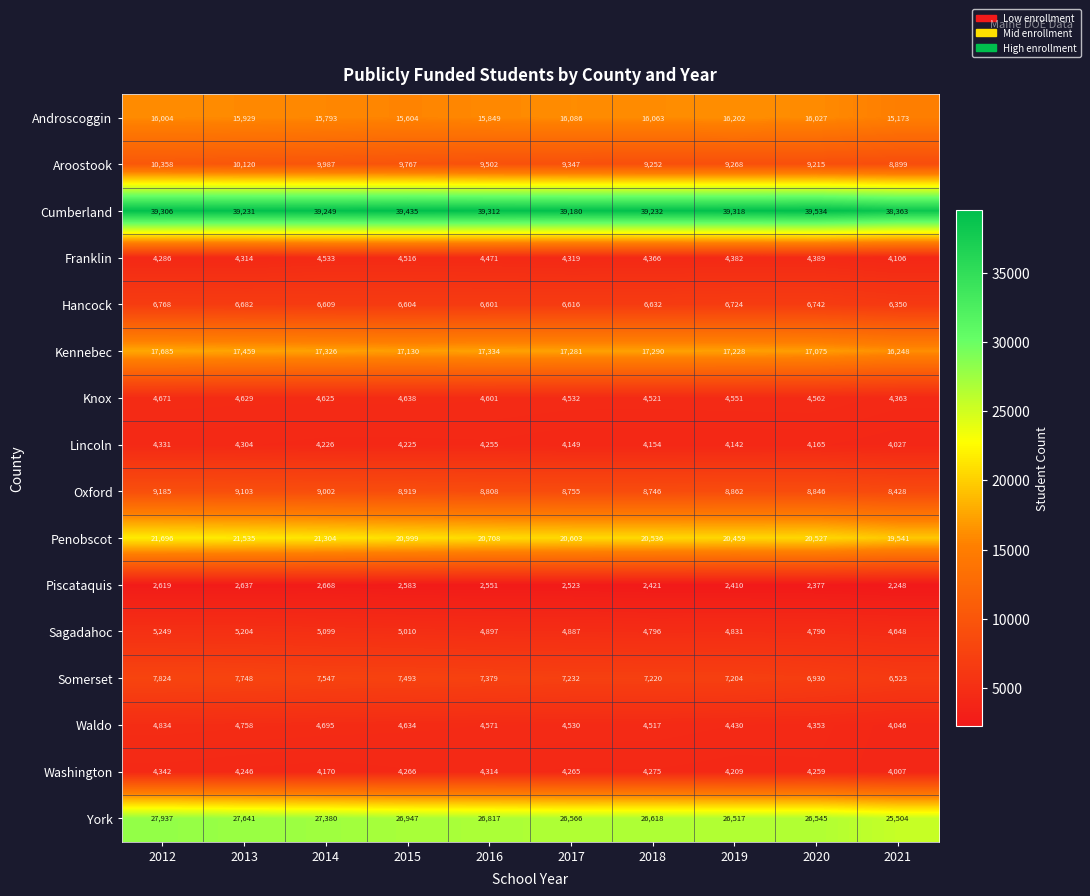

The value of Franklin at 2017 is 4319. True or false?

True